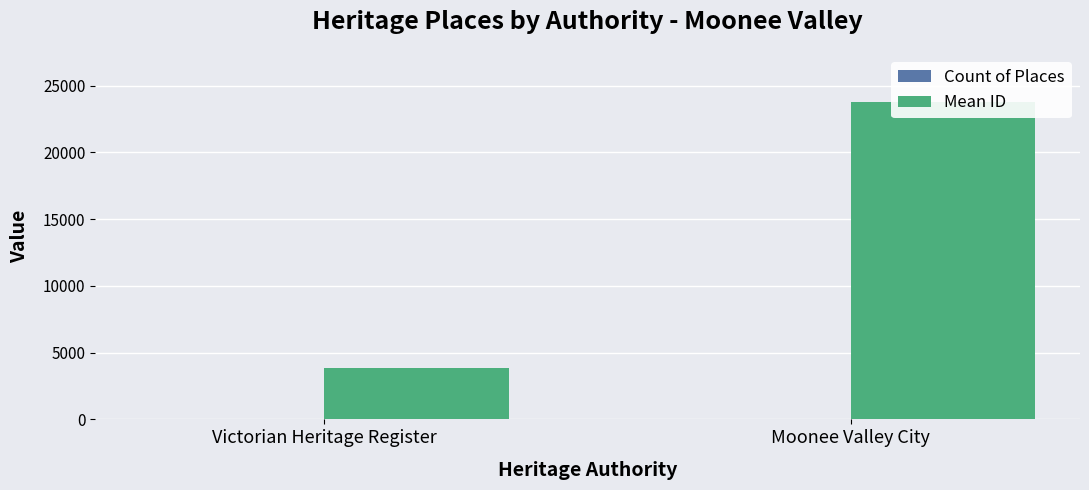

What is the difference between the Mean ID values at Moonee Valley City and Victorian Heritage Register?

19942